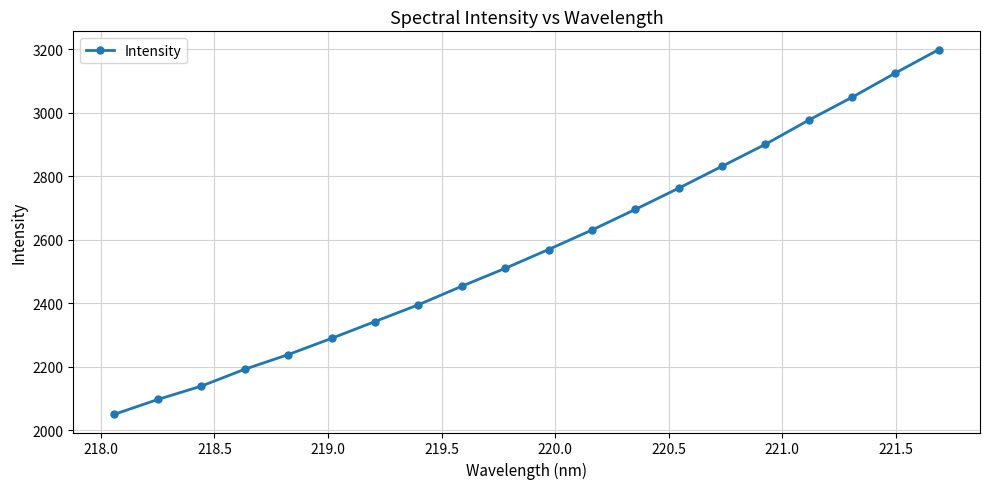

What is the smallest value displayed?

2049.8